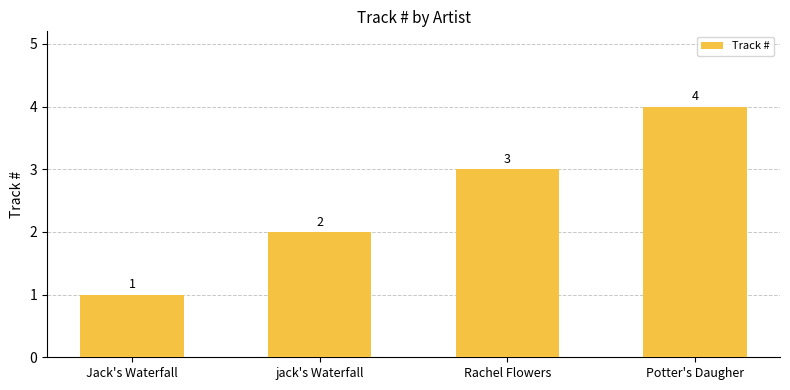

How many values are between 2 and 4?

3